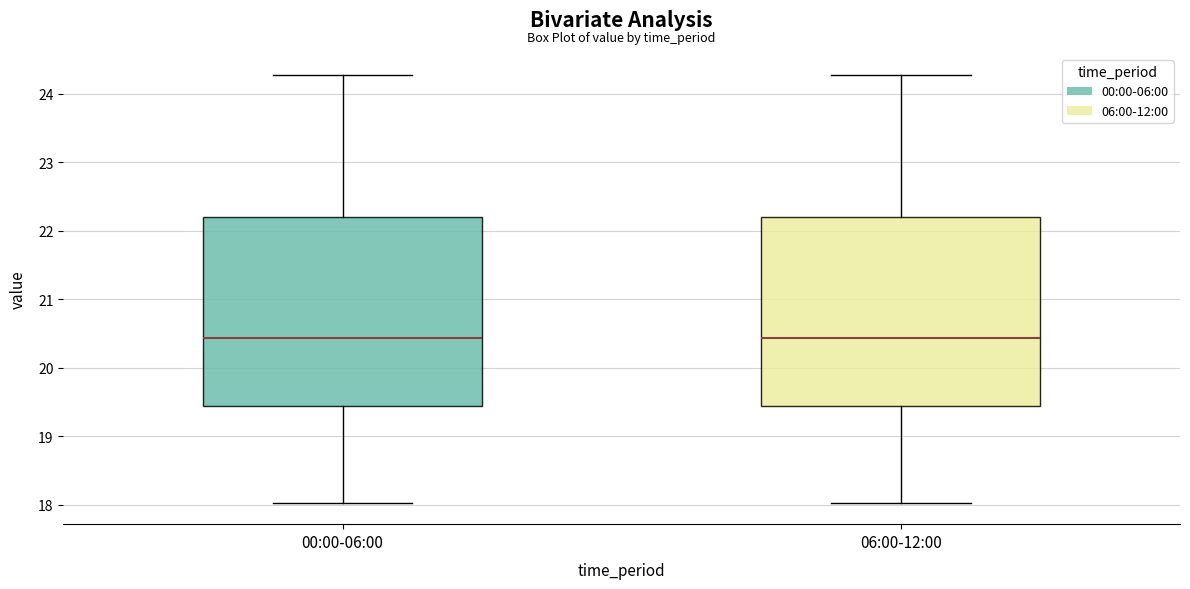

Where does the lower whisker of the box for 06:00-12:00 end on the y-axis? The values are not printed on the chart, so give them approximately, as read against the axis.

18.0